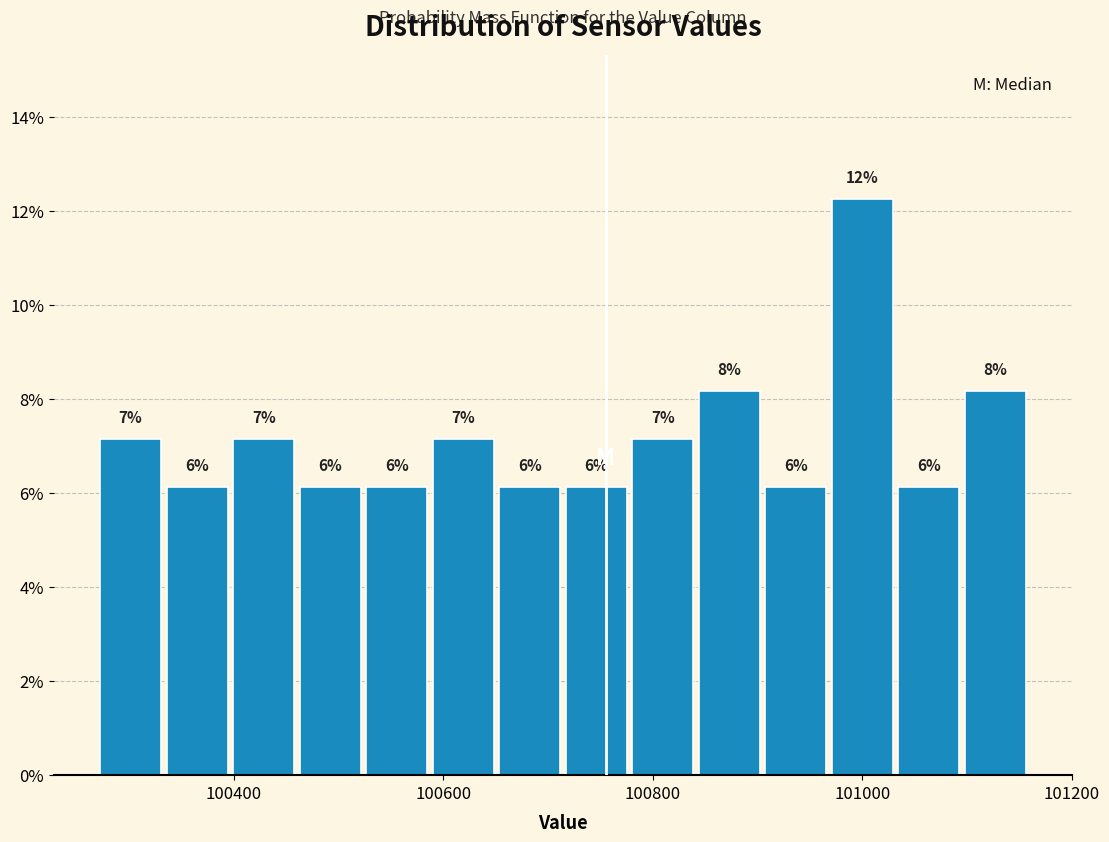

Around what value on the x-axis is the tallest bar? Give the approximate position of its centre, as read against the axis.

101000